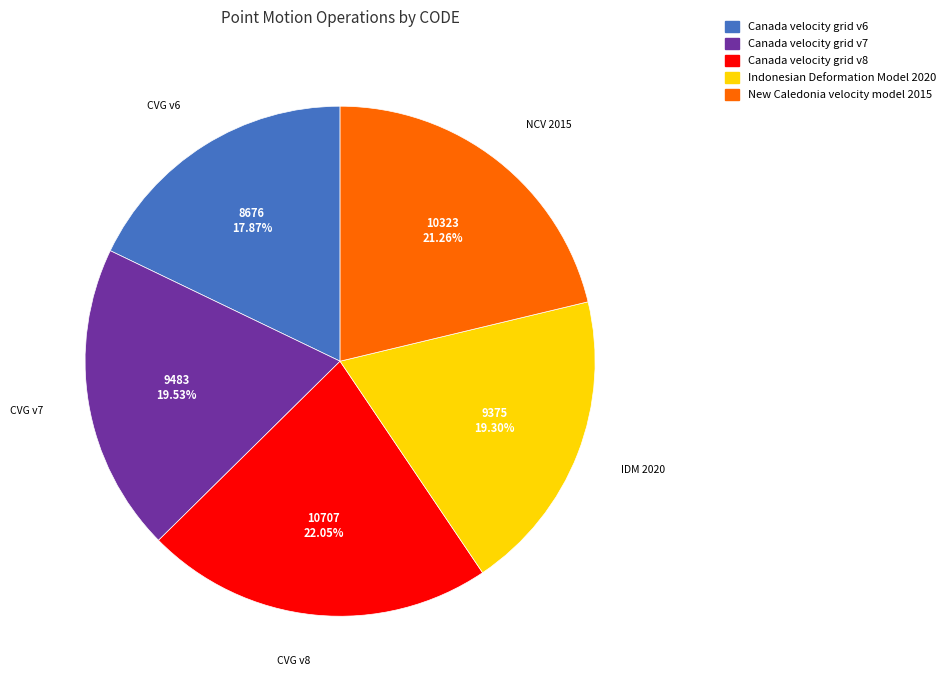

Combined, do New Caledonia velocity model 2015 and Canada velocity grid v7 account for over 50%?

No